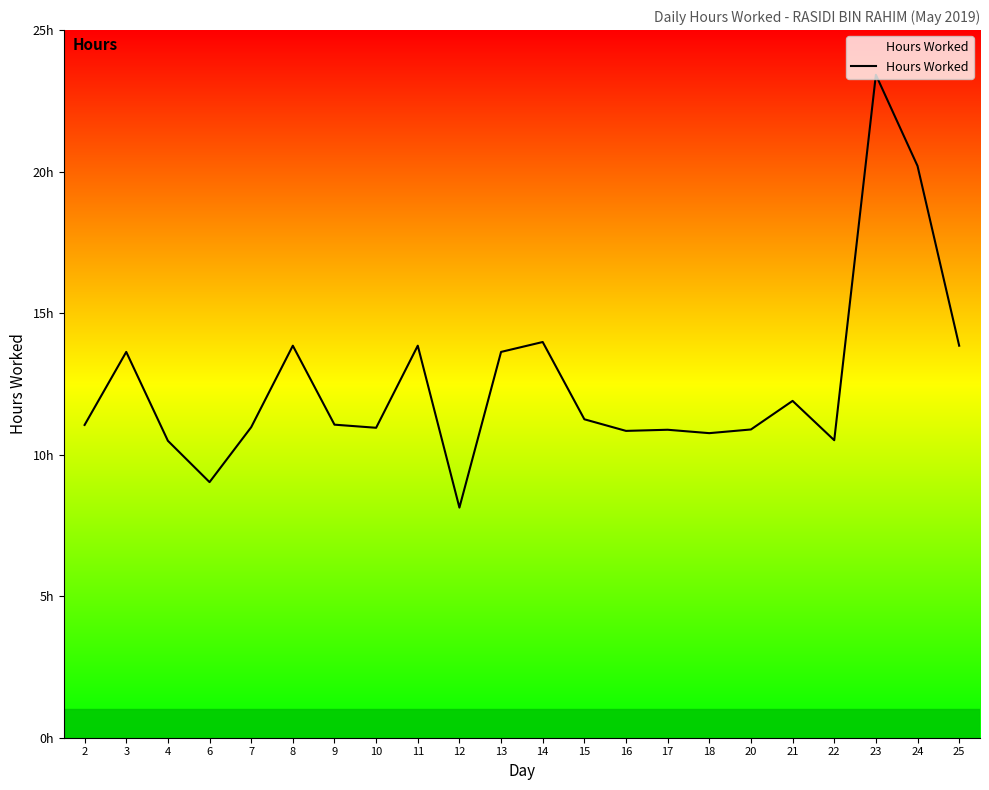

What is the sum of the values at 7 and 10?

21.9